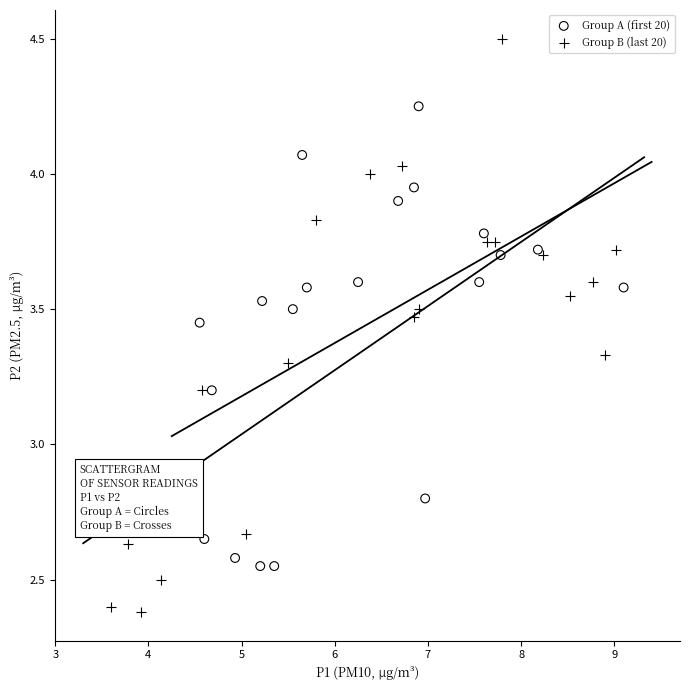

Which series reaches the minimum Y coordinate?

Group B (last 20)